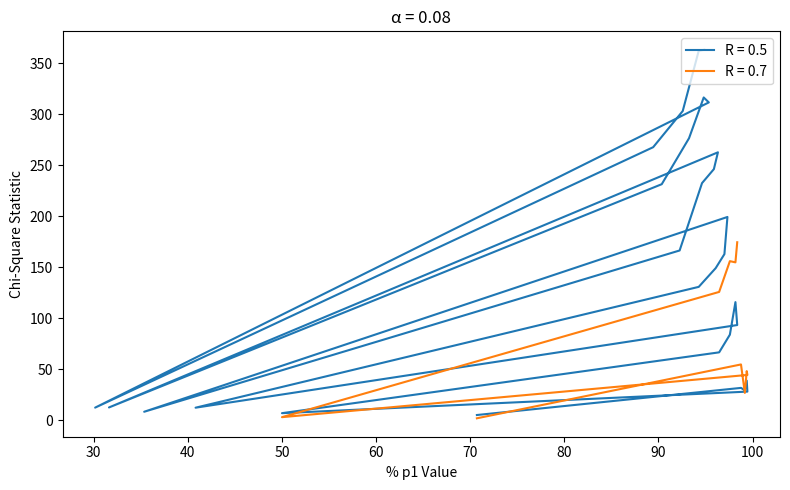

What is the average value?

150.8